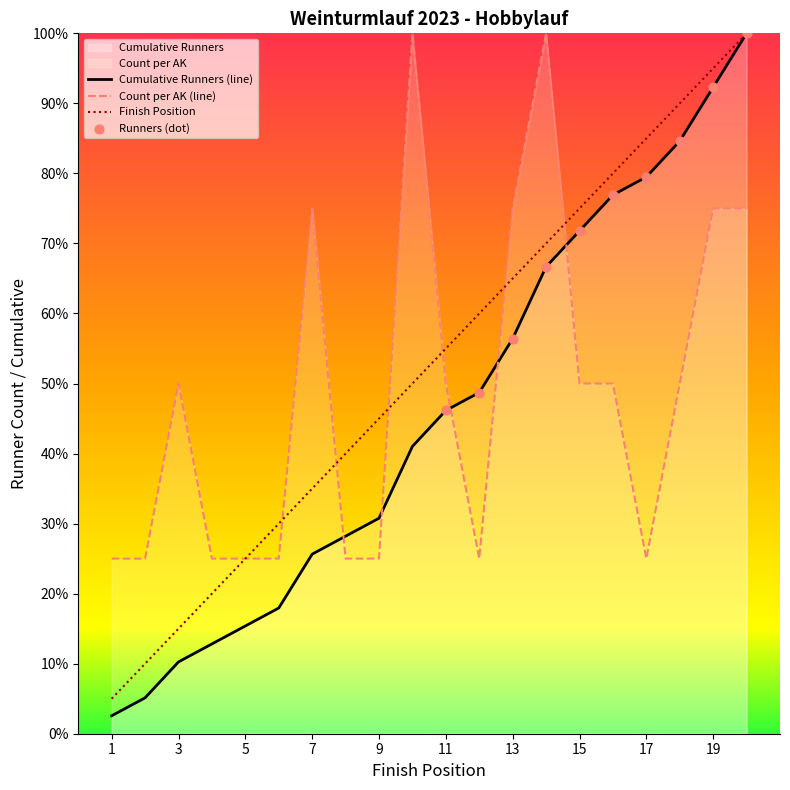

Which series contains the highest Y value?

Count per AK